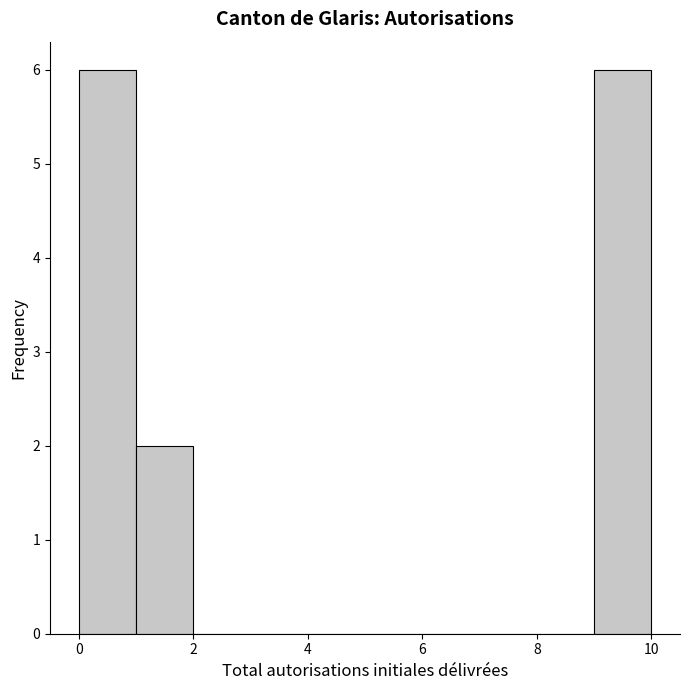

How tall is the bar that spans 0 to 1 on the x-axis? The values are not printed on the chart, so give them approximately, as read against the axis.

6